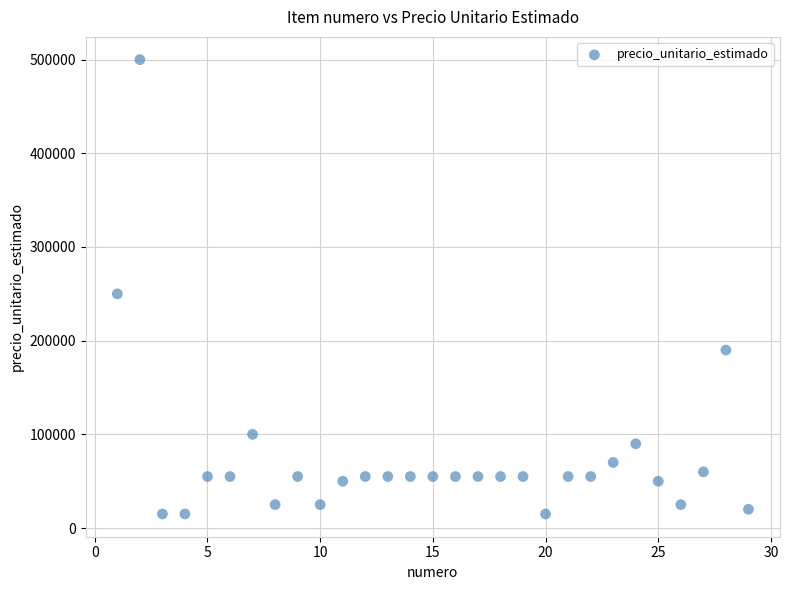

What Y value in the scatter plot is closest to 257500?

250000